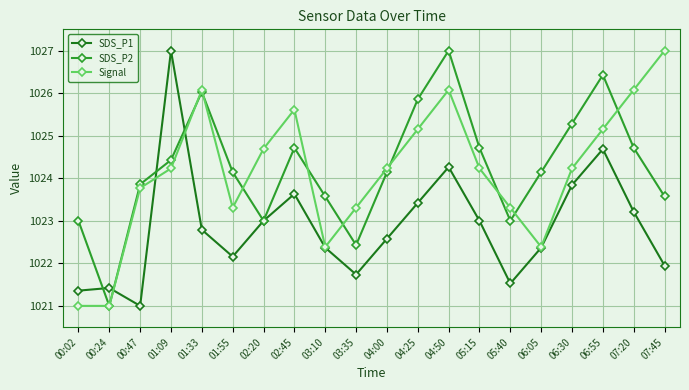

True or false: SDS_P2 has a value of 1511.6 at 00:02.

False